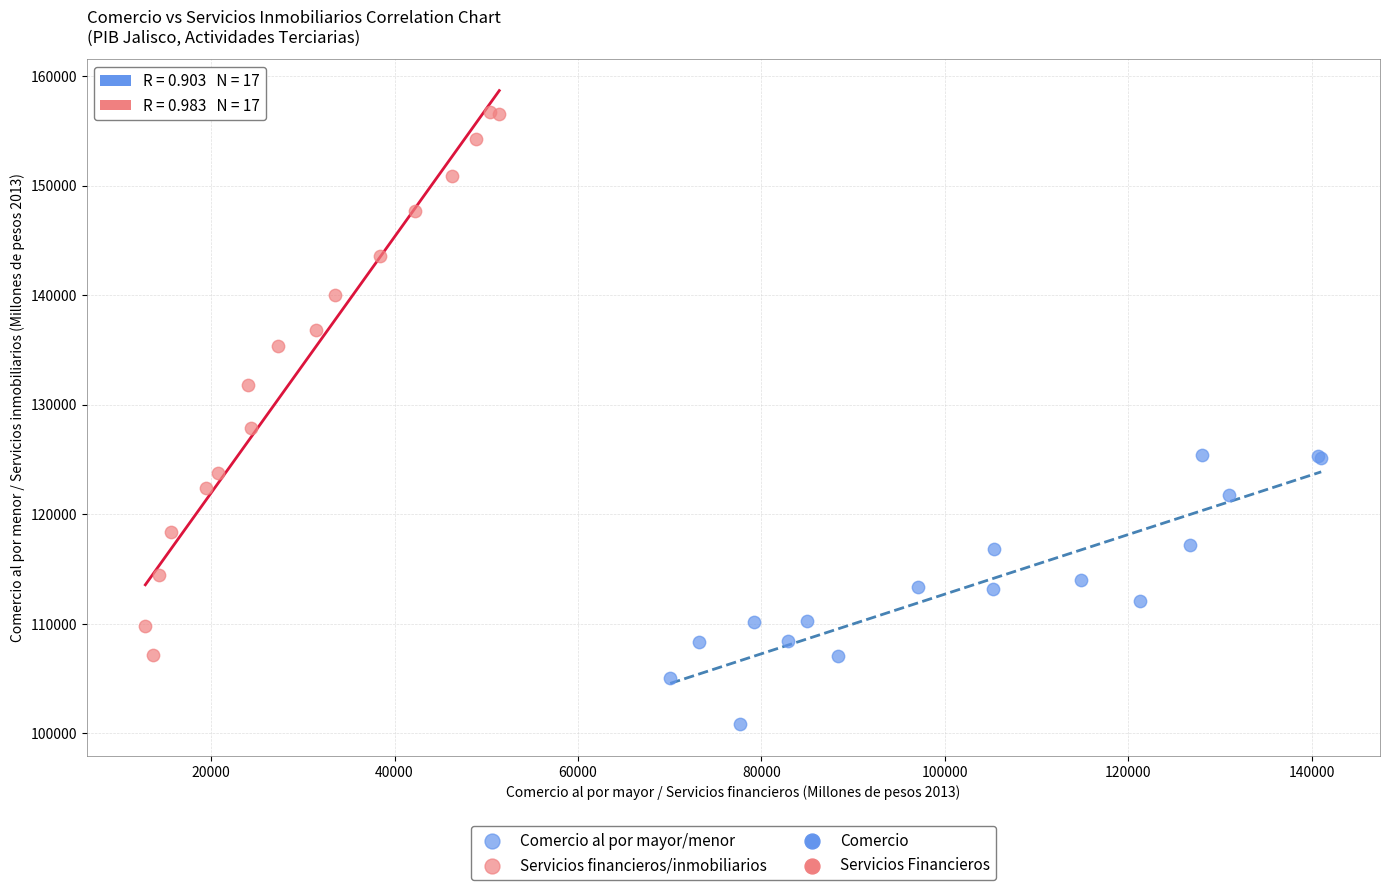

Which series reaches the maximum Y coordinate?

Servicios financieros/inmobiliarios